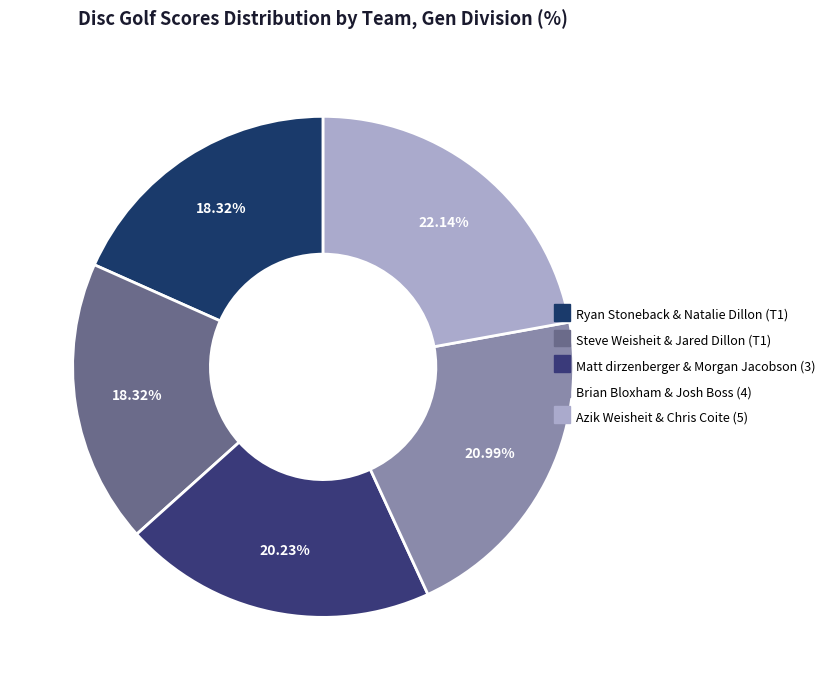

To the nearest percent, what is the difference between the Steve Weisheit & Jared Dillon (T1) and Brian Bloxham & Josh Boss (4) slice percentages?

3%